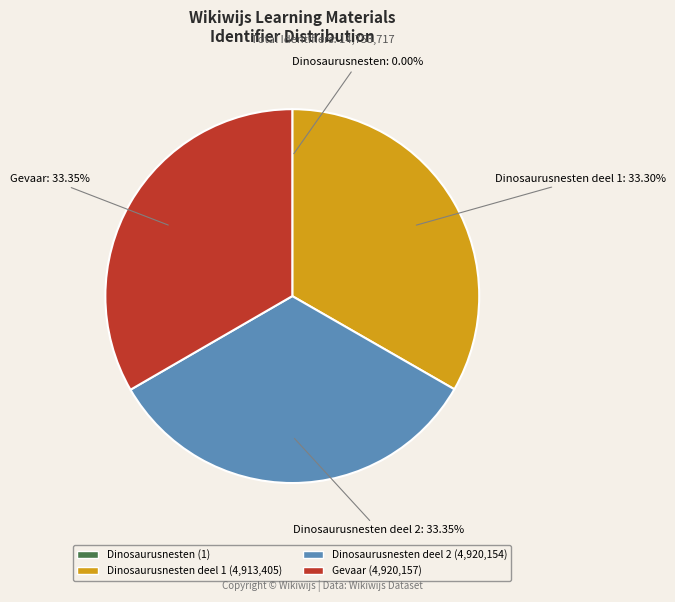

Do Gevaar (4,920,157) and Dinosaurusnesten deel 2 (4,920,154) together represent more than half of the pie?

Yes